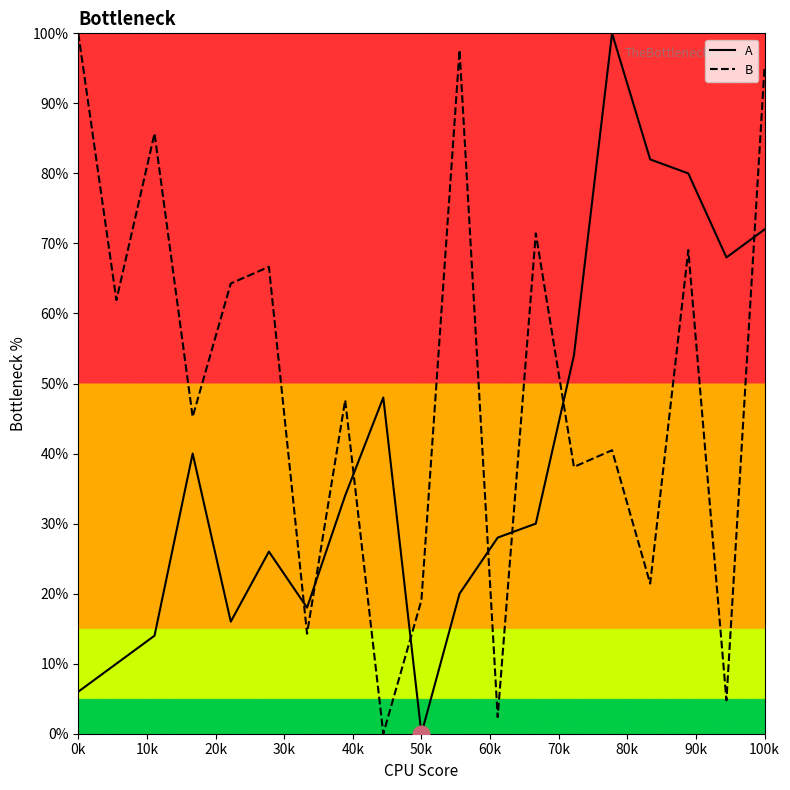

At how many categories does at least one series exceed 36?

16